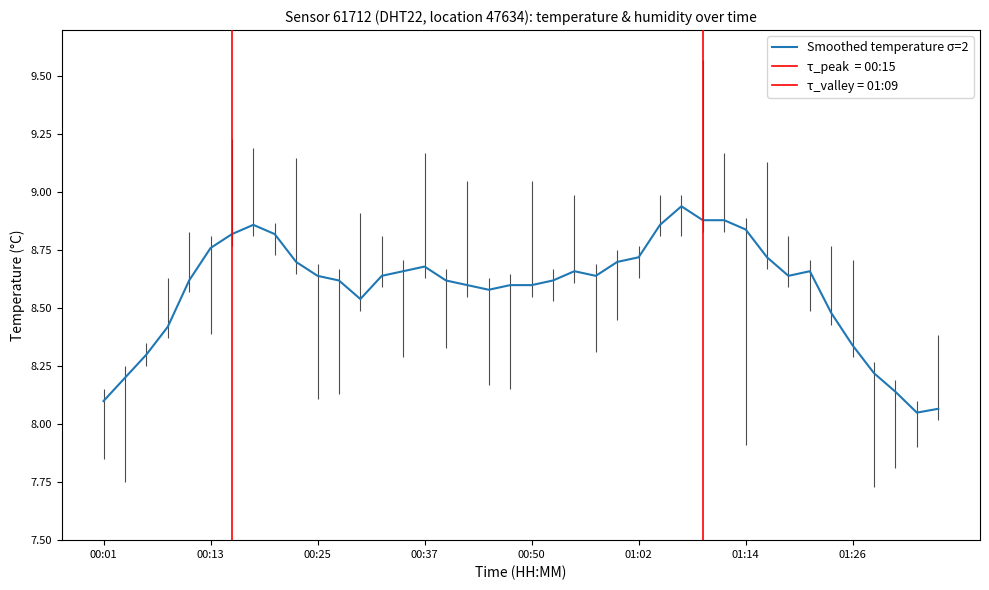

What is the difference between the values at 23 and 8?

0.2